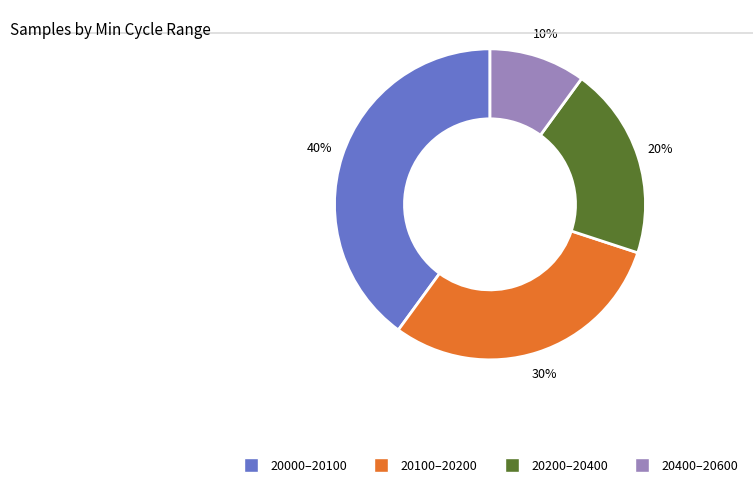

Rank the categories by value from lowest to highest.

20400–20600, 20200–20400, 20100–20200, 20000–20100